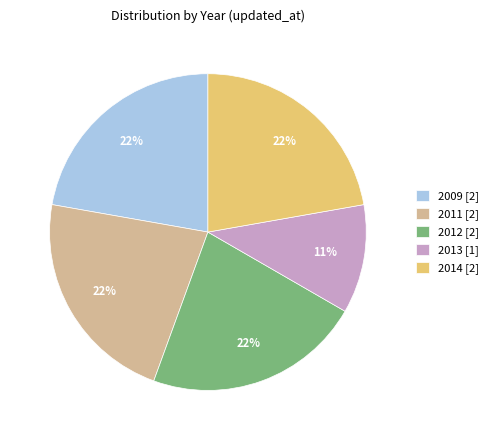

Is it true that 2014 [2] is 22% of the pie?

True